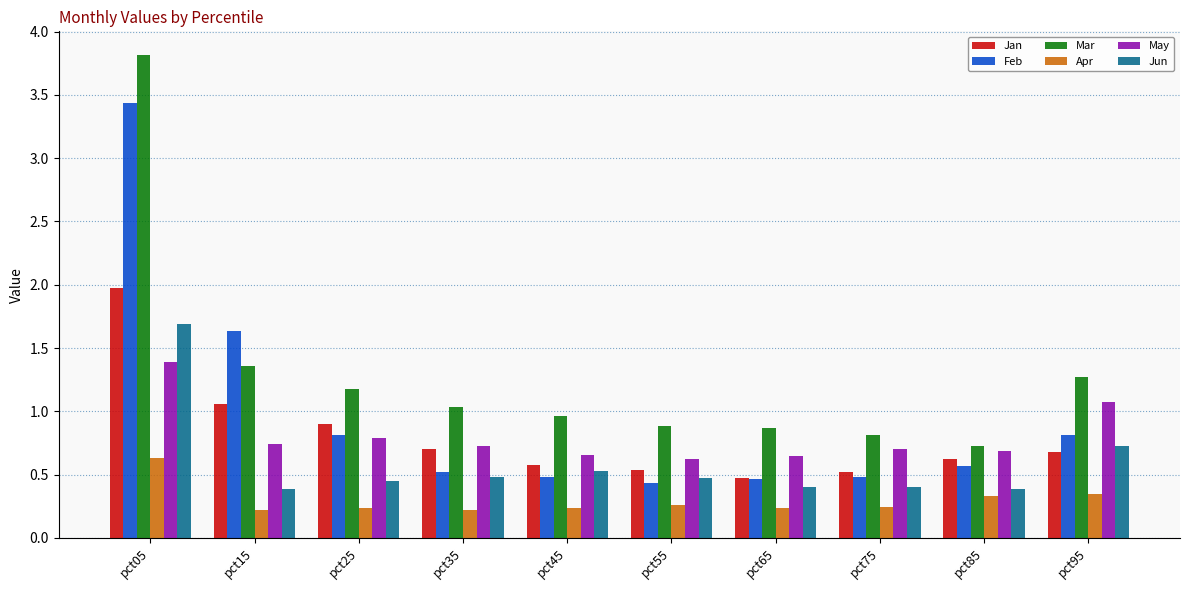

What is the sum of all Jun values?

5.9